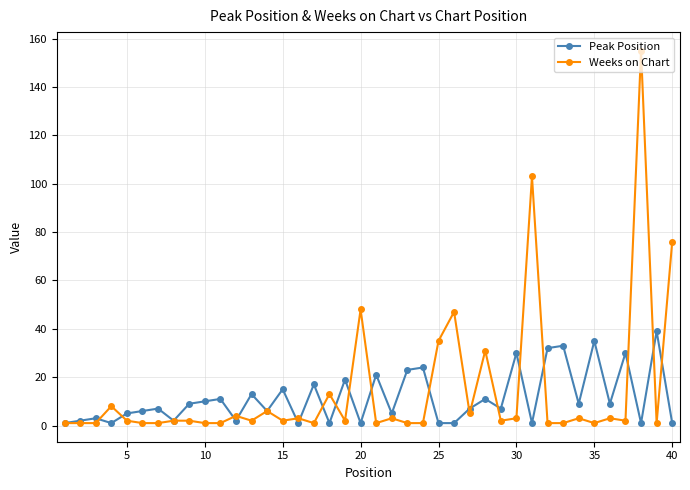

List the series in order of their peak value, lowest first.

Peak Position, Weeks on Chart